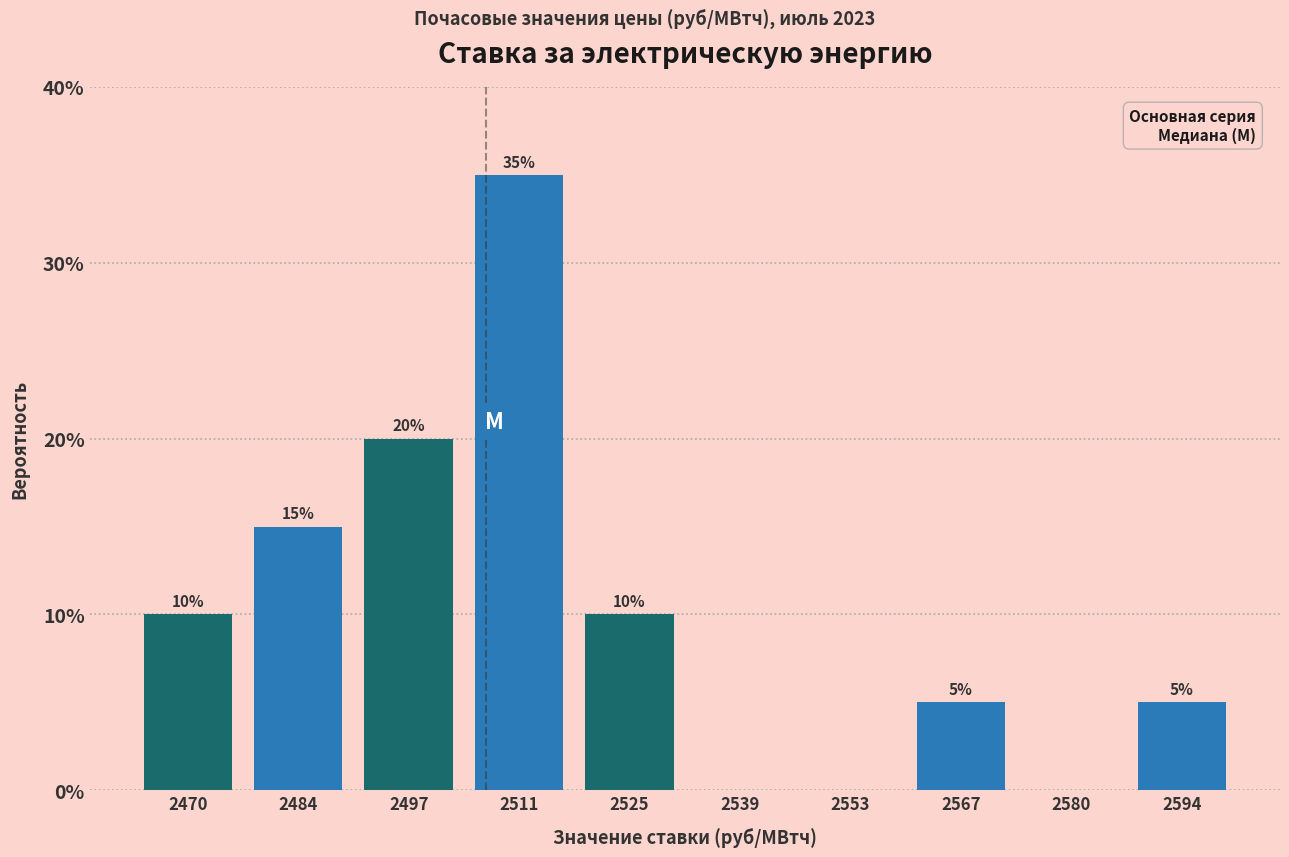

Which range on the x-axis has the tallest bar?

2504 to 2518